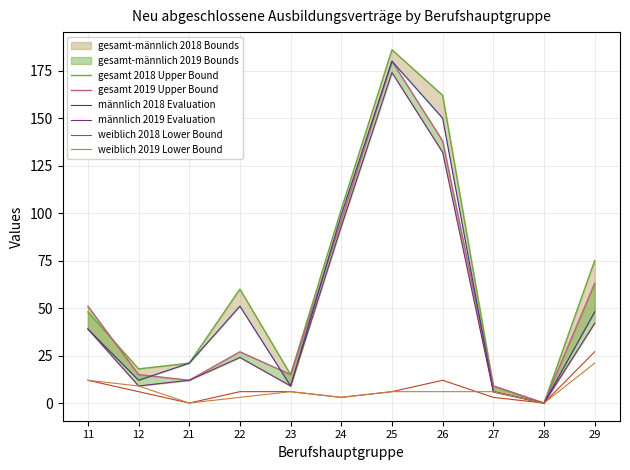

What is the average value of the weiblich 2018 Lower Bound series?

7